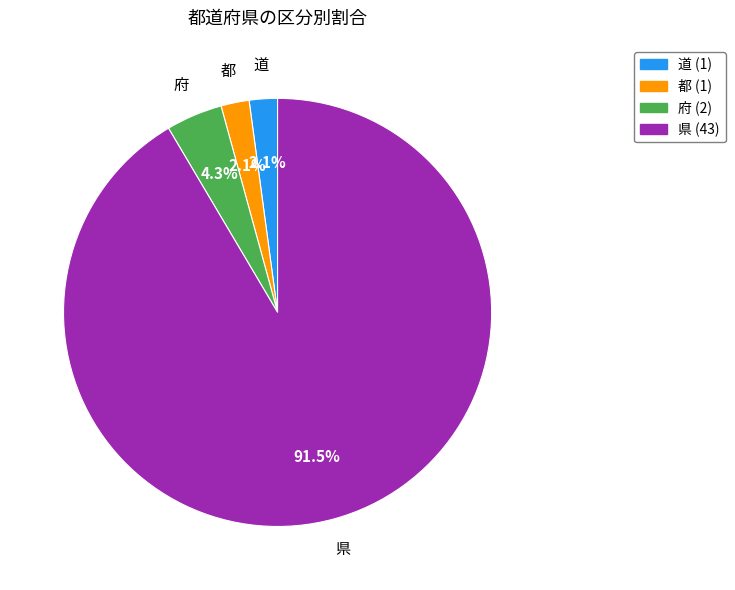

Is there a majority slice in this chart?

Yes